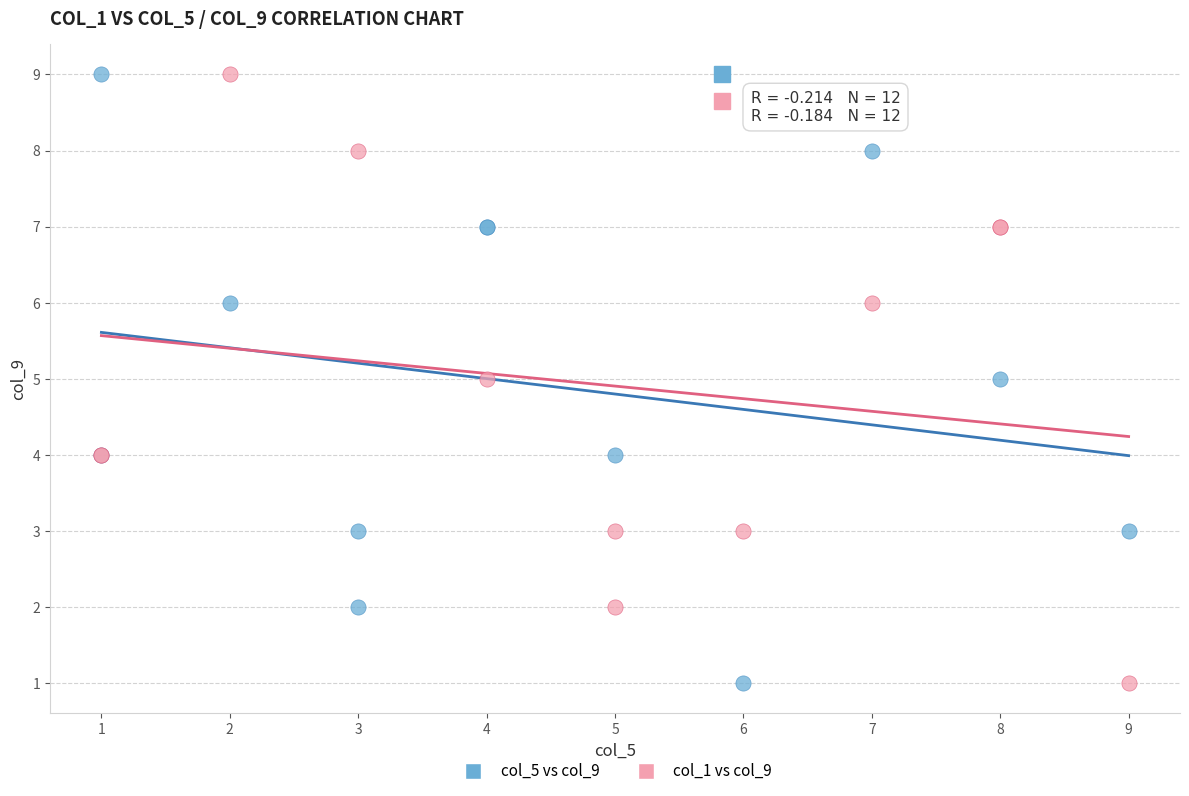

What are all the series names shown in the legend?

col_5 vs col_9, col_1 vs col_9